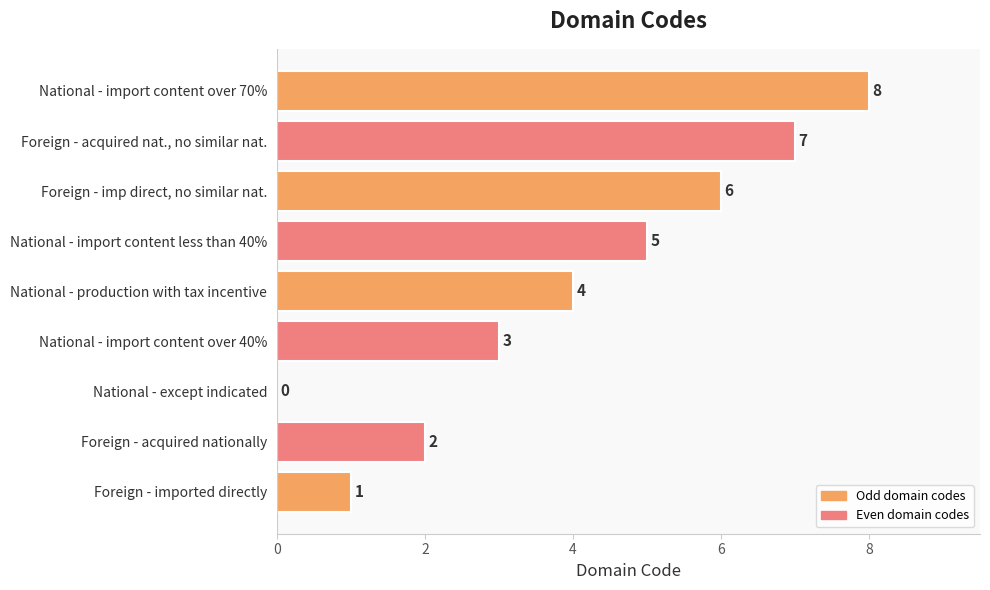

Between National - production with tax incentive and National - import content over 40%, which is larger?

National - production with tax incentive